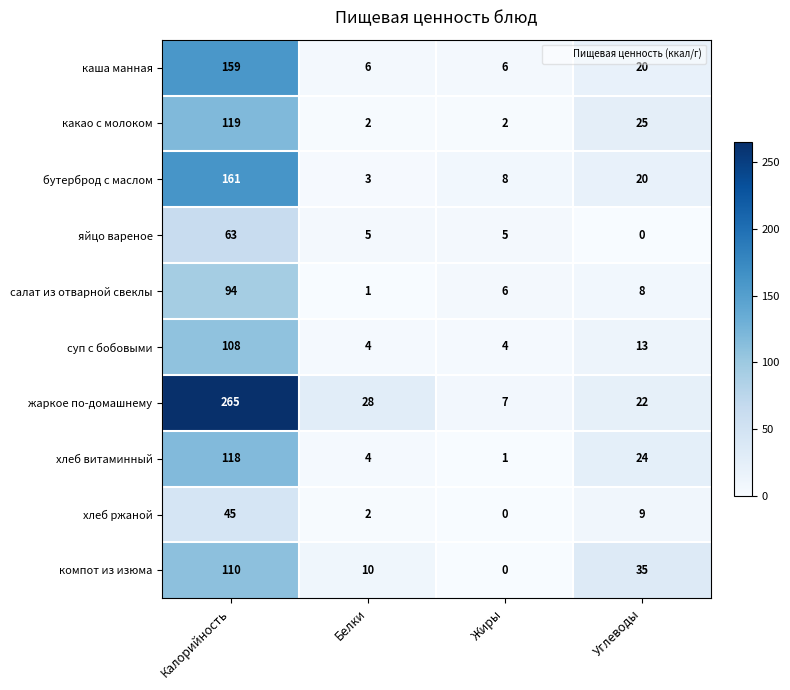

The value of компот из изюма at Калорийность is 110. True or false?

True